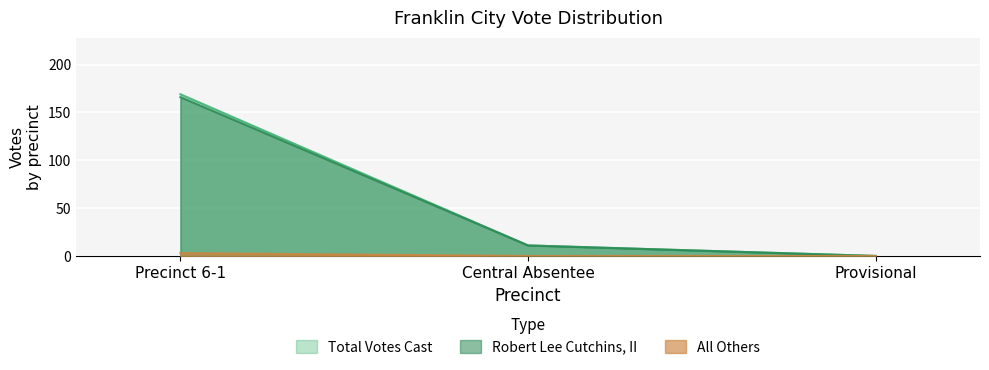

Count the number of categories in the chart.

3